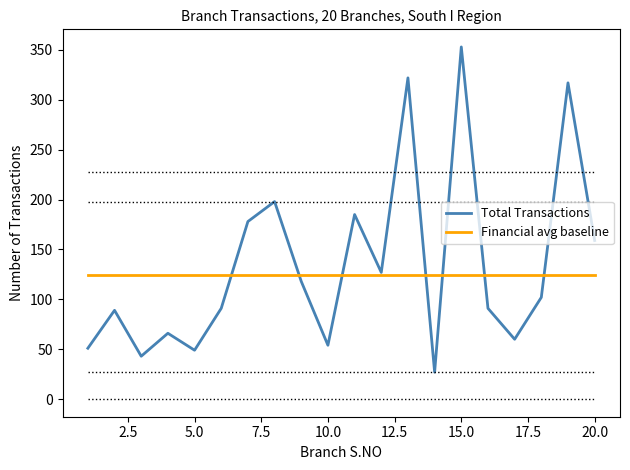

Reading left to right, what are all the values shown in this chart?

Total Transactions: 51.0	89.0	43.0	66.0	49.0	91.0	178.0	198.0	118.0	54.0	185.0	127.0	322.0	27.0	353.0	91.0	60.0	102.0	317.0	159.0
Financial avg baseline: 124.2	124.2	124.2	124.2	124.2	124.2	124.2	124.2	124.2	124.2	124.2	124.2	124.2	124.2	124.2	124.2	124.2	124.2	124.2	124.2